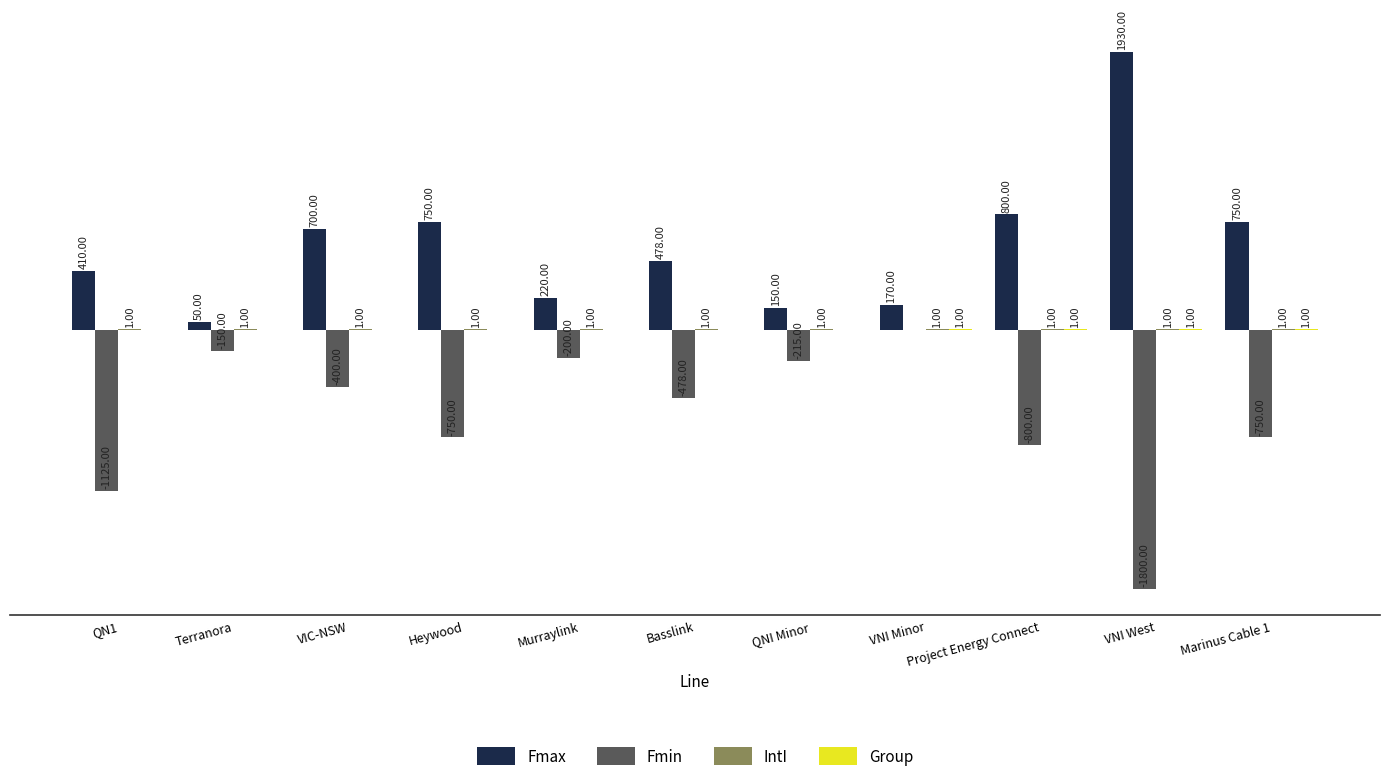

Which series has the largest total across all categories?

Fmax